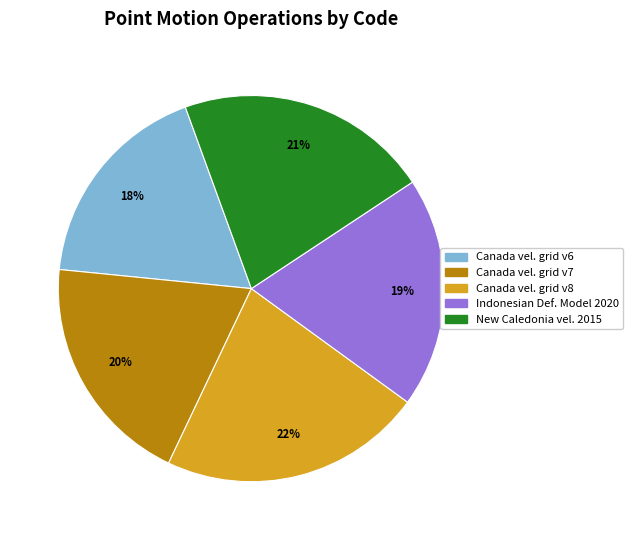

Combined, do Canada vel. grid v7 and Canada vel. grid v6 account for over 50%?

No